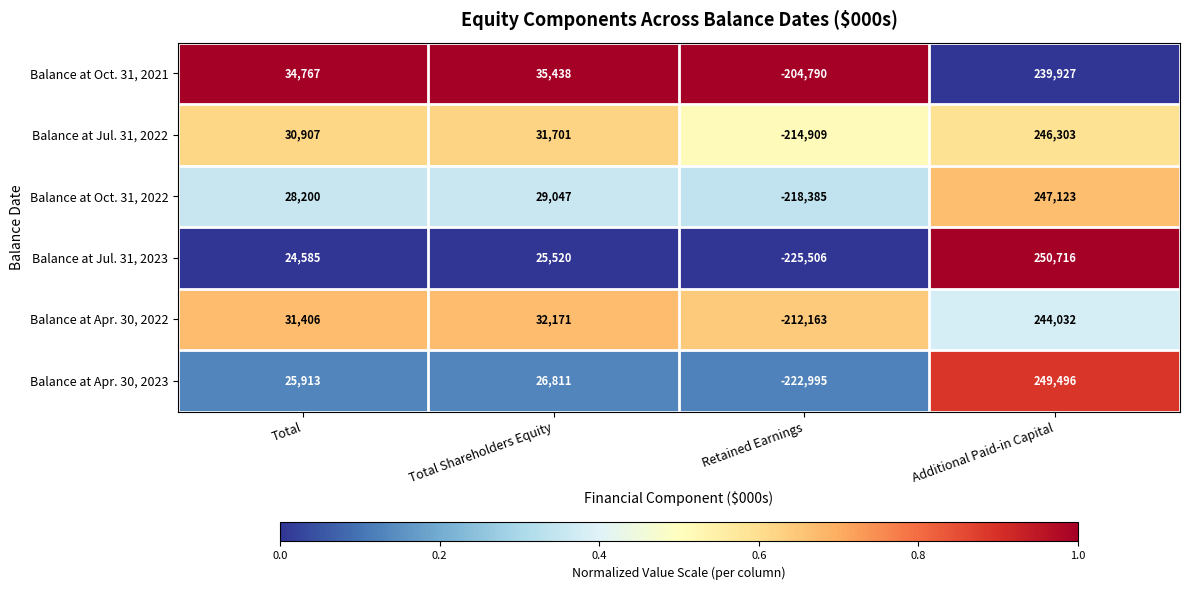

At which label is Balance at Oct. 31, 2022 closest to 14369?

Total